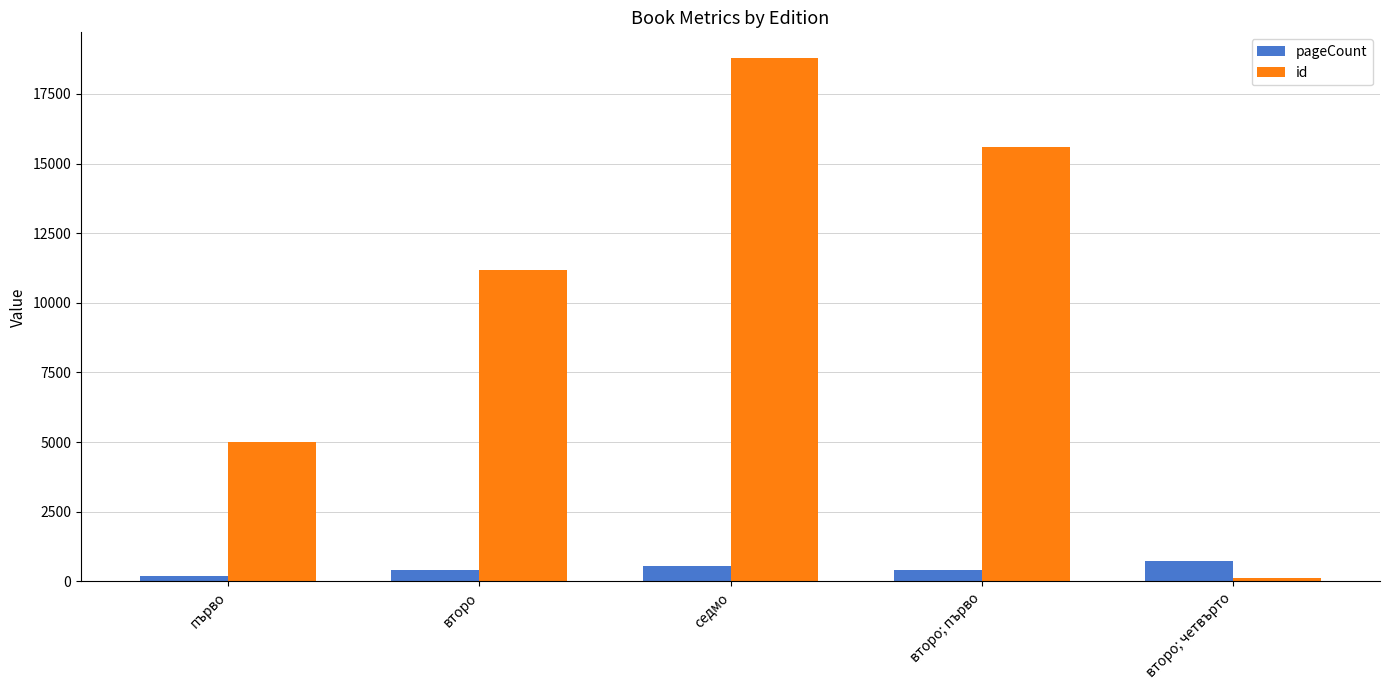

What is the total value across all series at второ; четвърто?

836